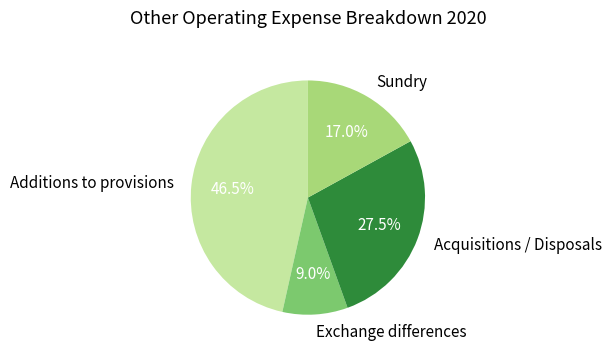

Between Exchange differences and Sundry, which is larger?

Sundry